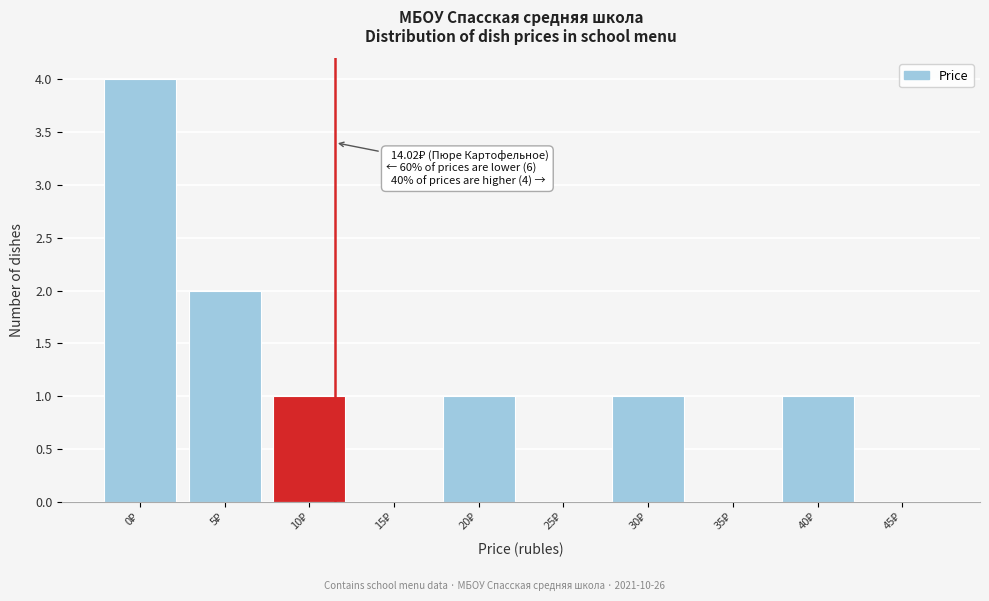

What is the maximum value shown in the chart?

4